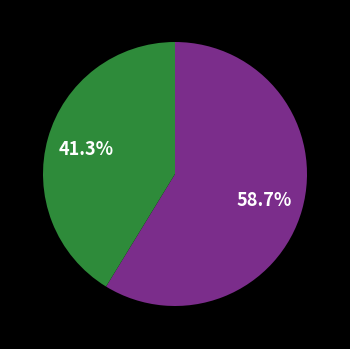

Does any single category account for the majority?

Yes